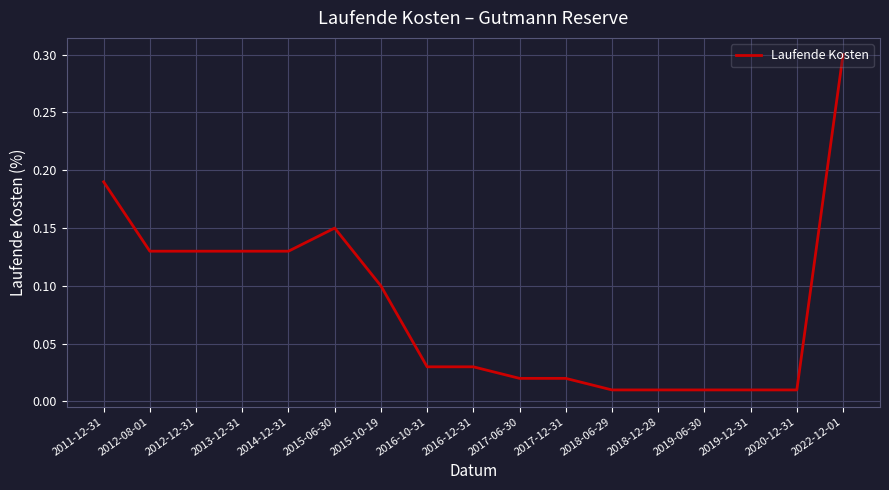

True or false: the data shows 0.1 at 2012-12-31.

True